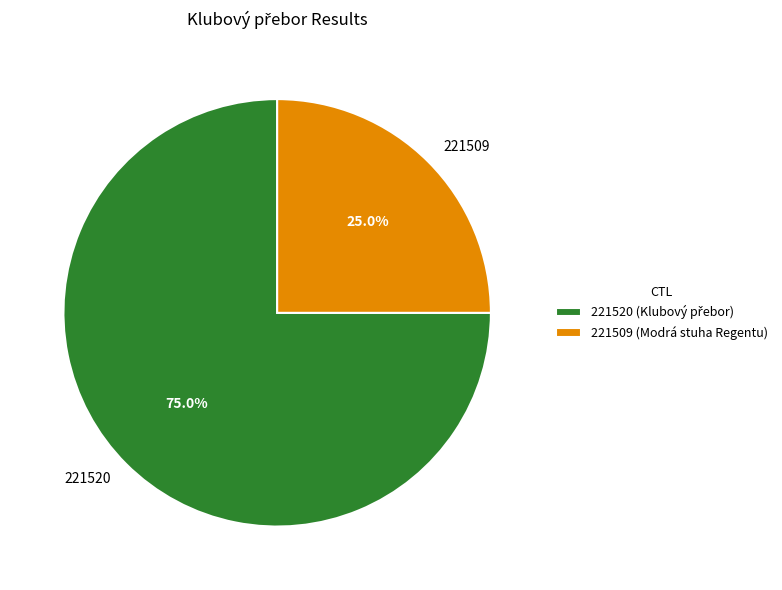

To the nearest percent, what is the difference between the largest and smallest slice percentages?

50%